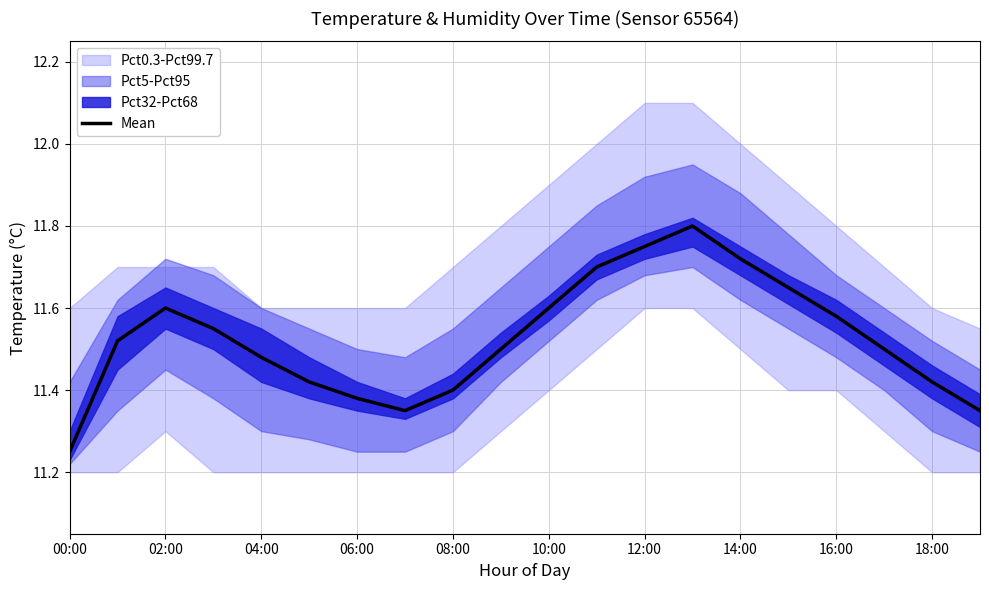

What is the difference between the maximum and minimum values?

0.6